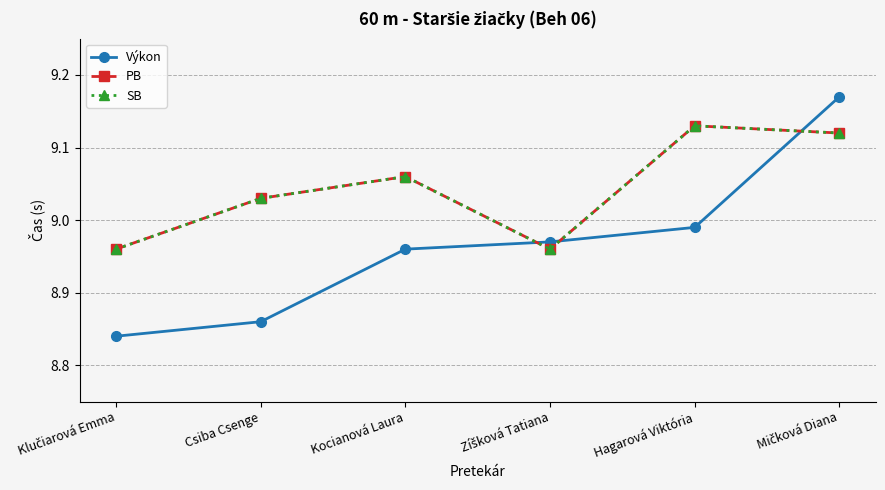

How many intersections are there between PB and Výkon?

3